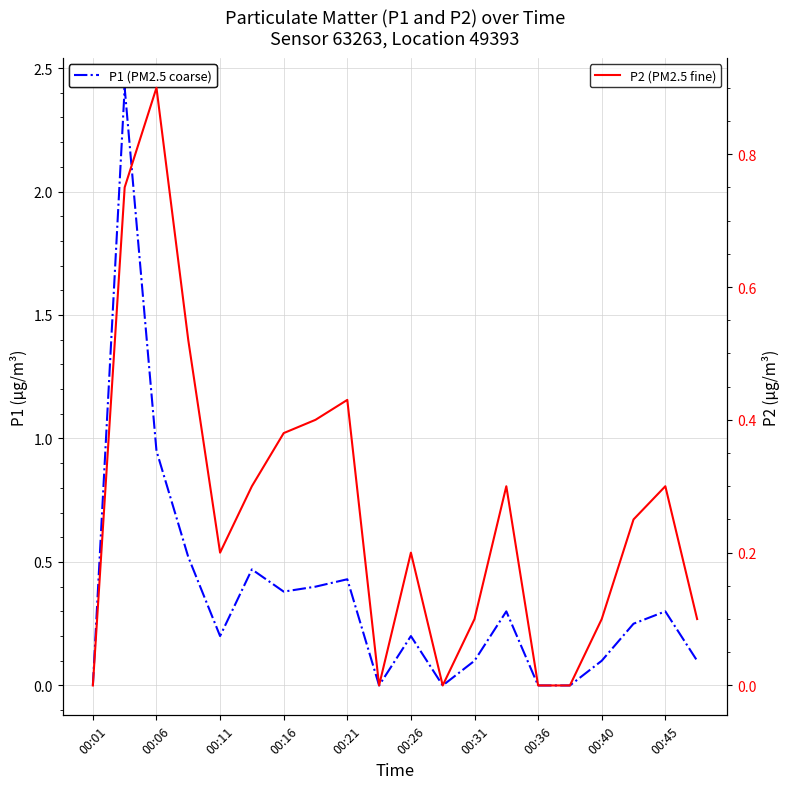

What is the value of the P1 (PM2.5 coarse) point at the 18th from the left?

0.2